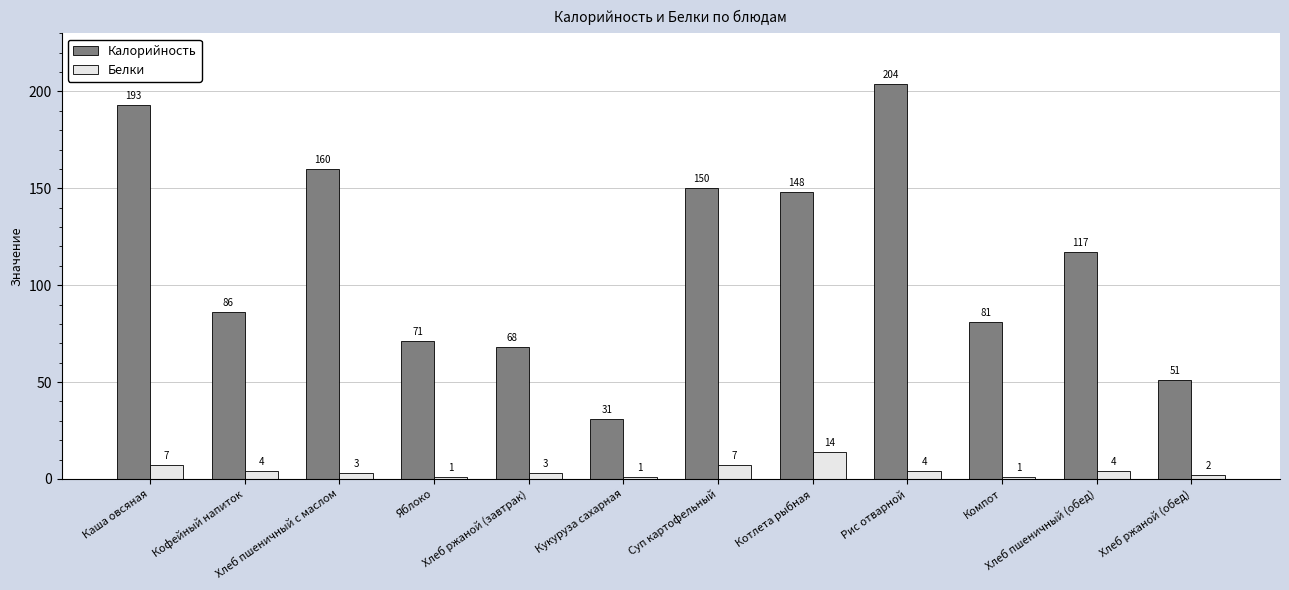

How many distinct data groups are displayed?

2